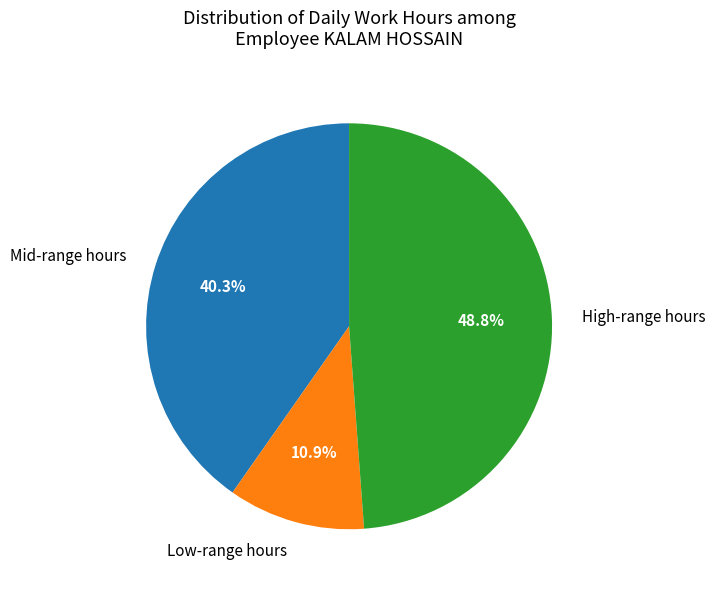

Combined, do High-range hours and Low-range hours account for over 50%?

Yes